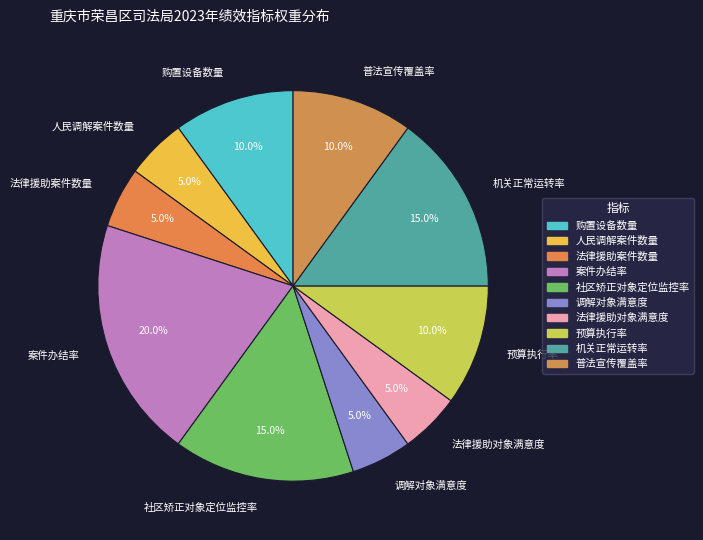

To the nearest percent, what is the combined percentage of 案件办结率 and 购置设备数量?

30%